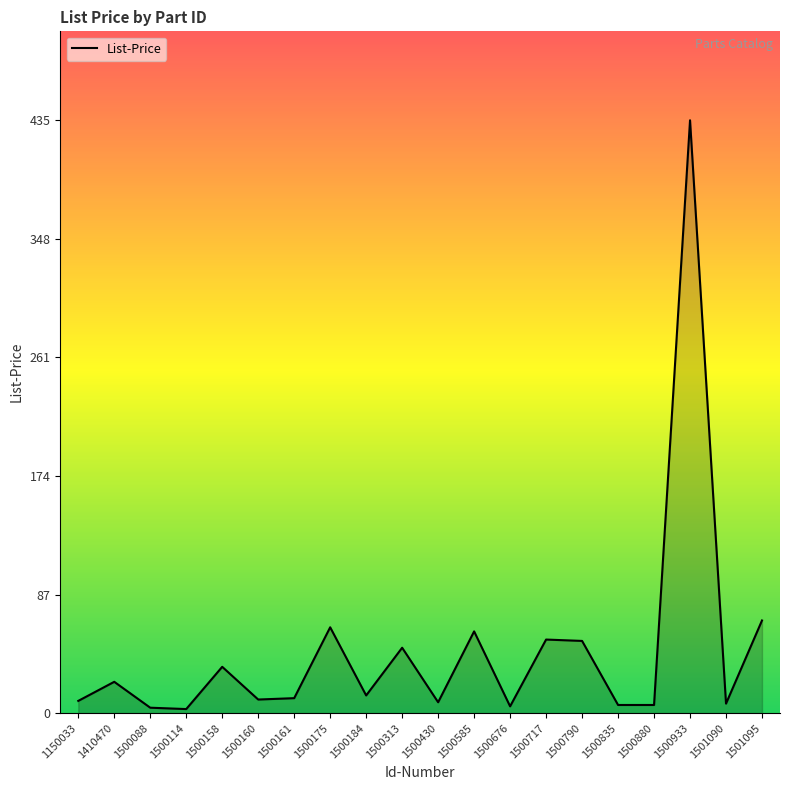

What is the difference between the maximum and minimum values?

432